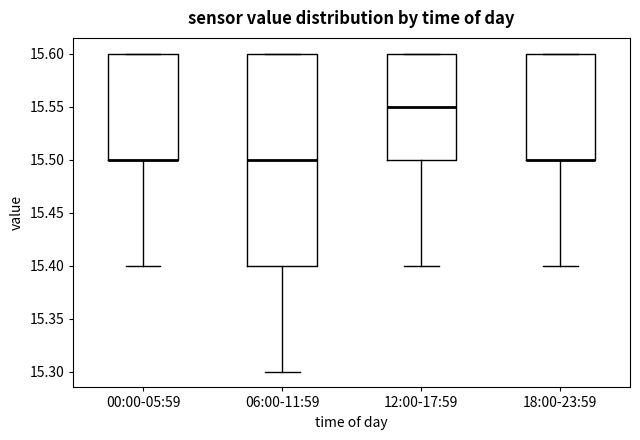

Reading left to right, read every box against the y-axis: the position of its median line, the range the box covers, and the ends of its whiskers. The values are not printed on the chart, so give them approximately, as read against the axis.

00:00-05:59: median 15.50 (drawn on the box's lower edge), box 15.50 to 15.60, whiskers 15.40 to 15.60
06:00-11:59: median 15.50, box 15.40 to 15.60, whiskers 15.30 to 15.60
12:00-17:59: median 15.55, box 15.50 to 15.60, whiskers 15.40 to 15.60
18:00-23:59: median 15.50 (drawn on the box's lower edge), box 15.50 to 15.60, whiskers 15.40 to 15.60